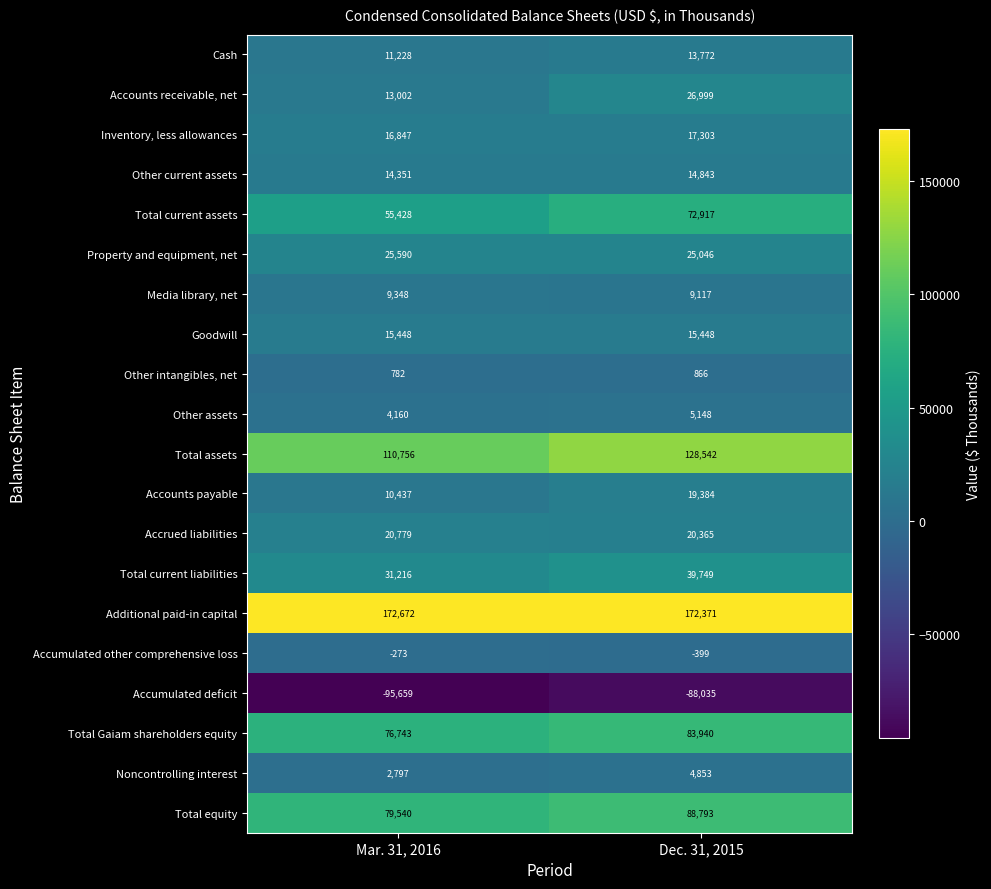

Where is Accounts receivable, net nearest to the value 20000?

Mar. 31, 2016